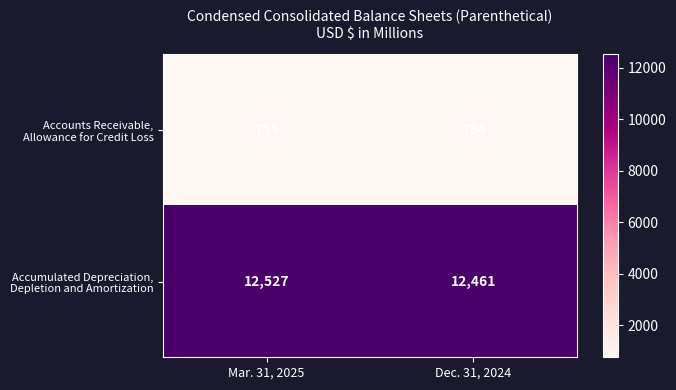

What is the difference between the highest and lowest values at Mar. 31, 2025?

11772